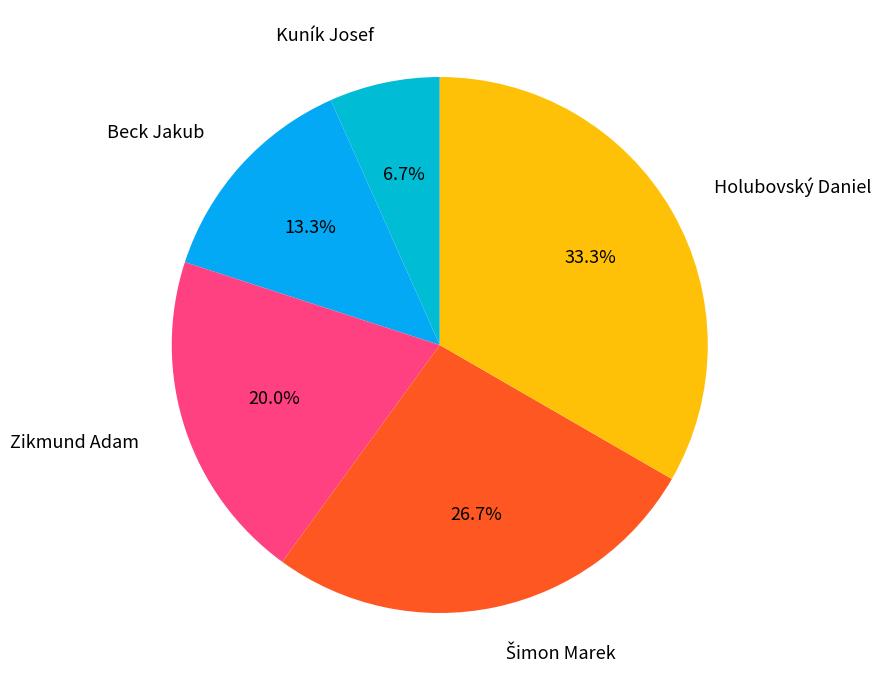

True or false: Beck Jakub accounts for 21% of the total.

False